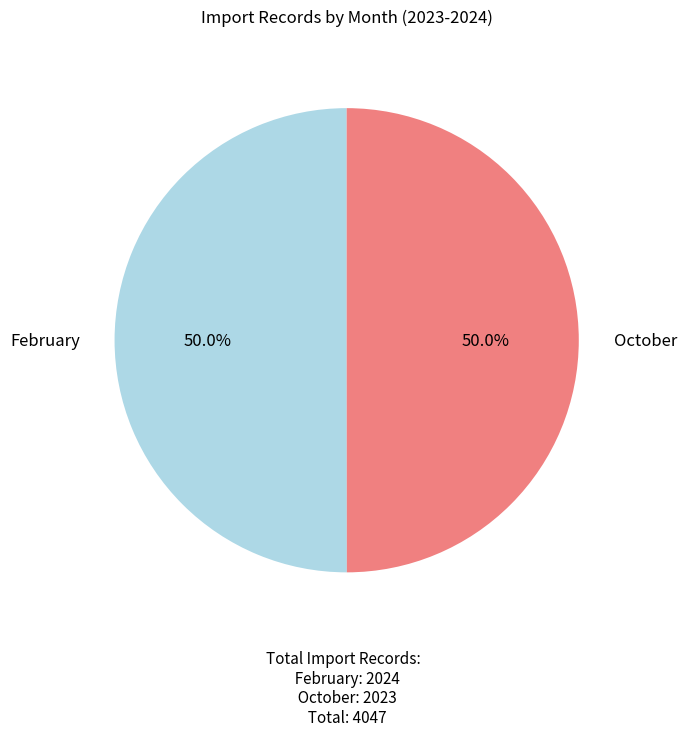

Count the number of slices in the pie.

2